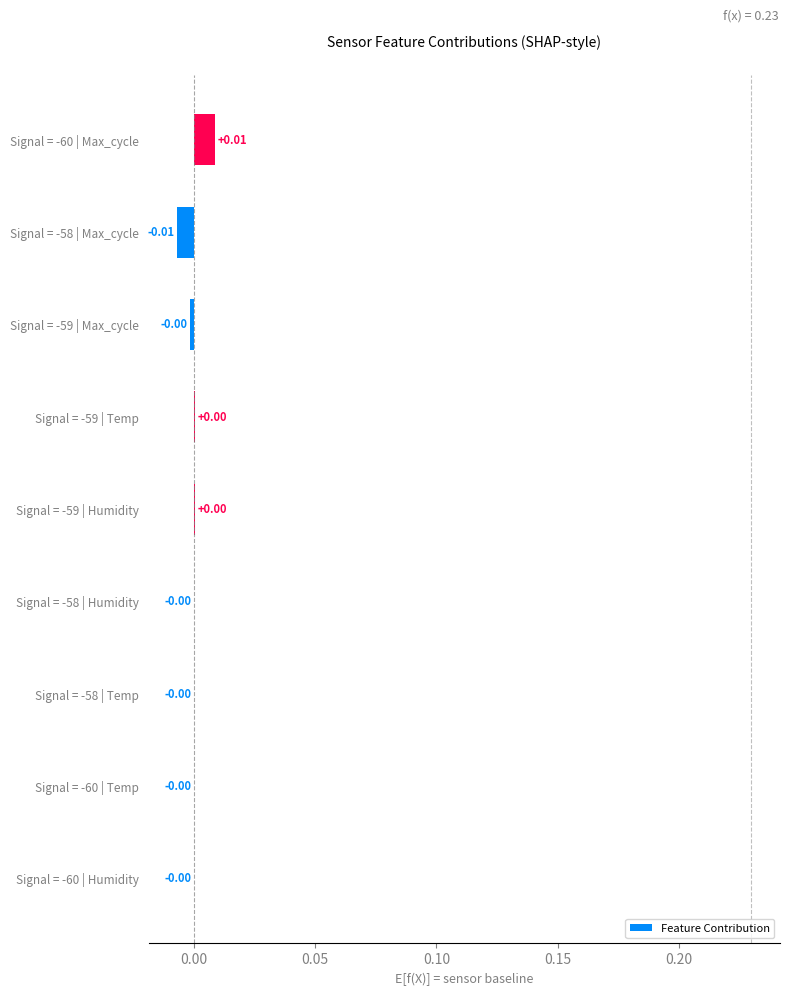

Which has a higher value, Signal = -60 | Max_cycle or Signal = -59 | Humidity?

Signal = -60 | Max_cycle